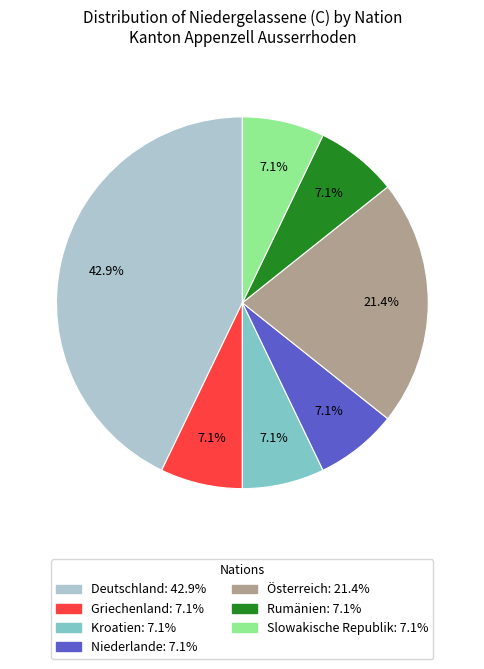

Does any single category account for the majority?

No